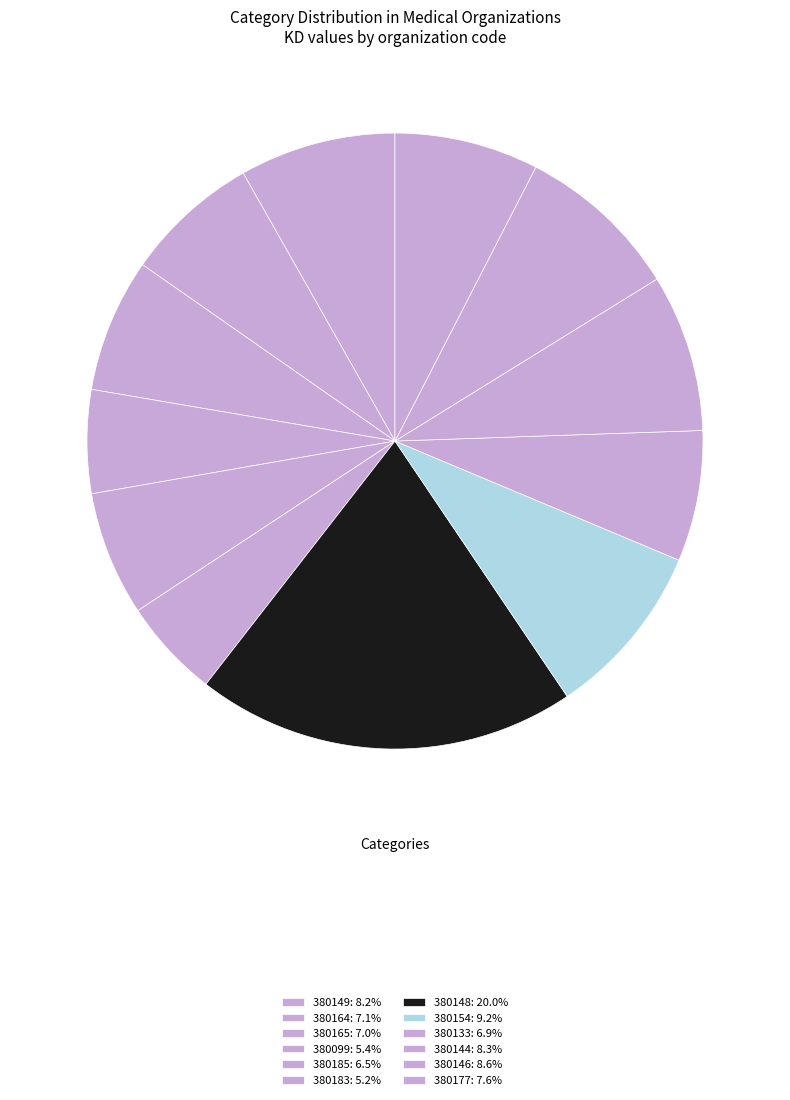

How many segments does this pie chart have?

12